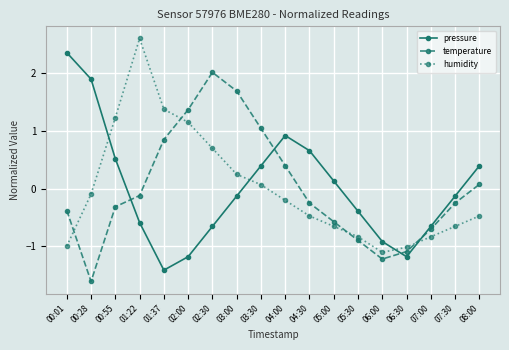

Which category has the highest value across all series?

01:22